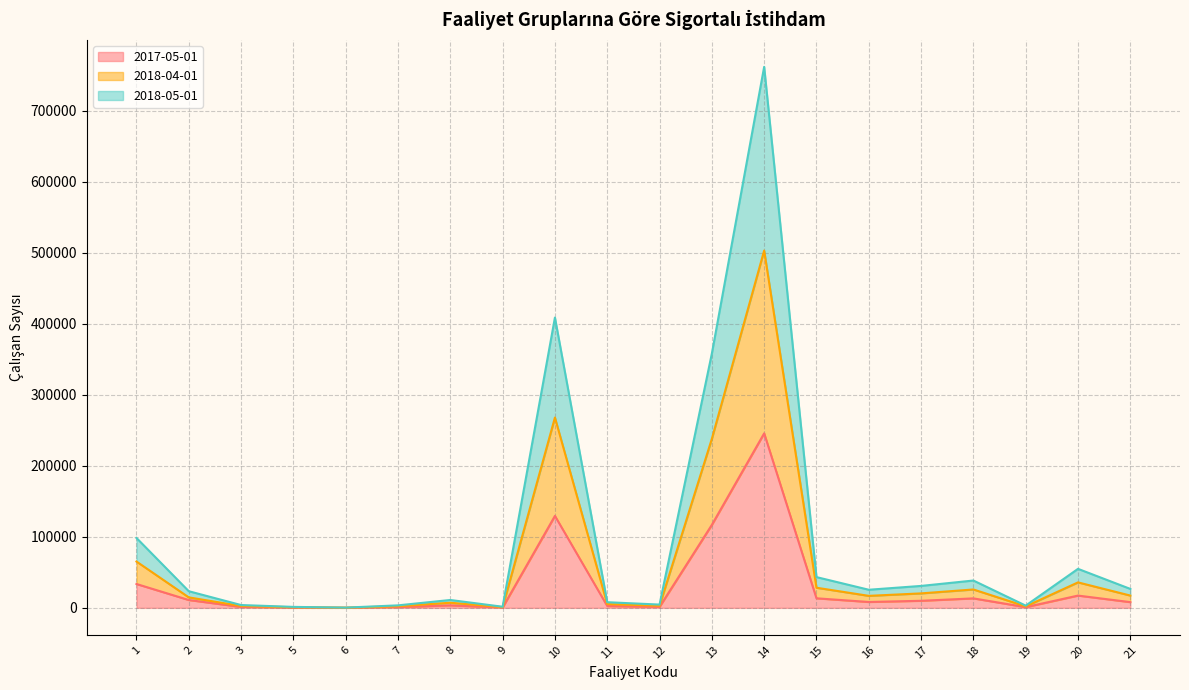

Where is 2018-05-01 nearest to the value 251573?

13